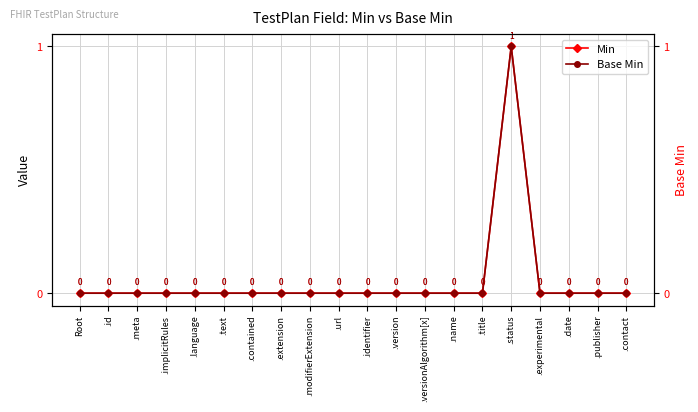

Rank the series at .version from lowest to highest value.

Min, Base Min